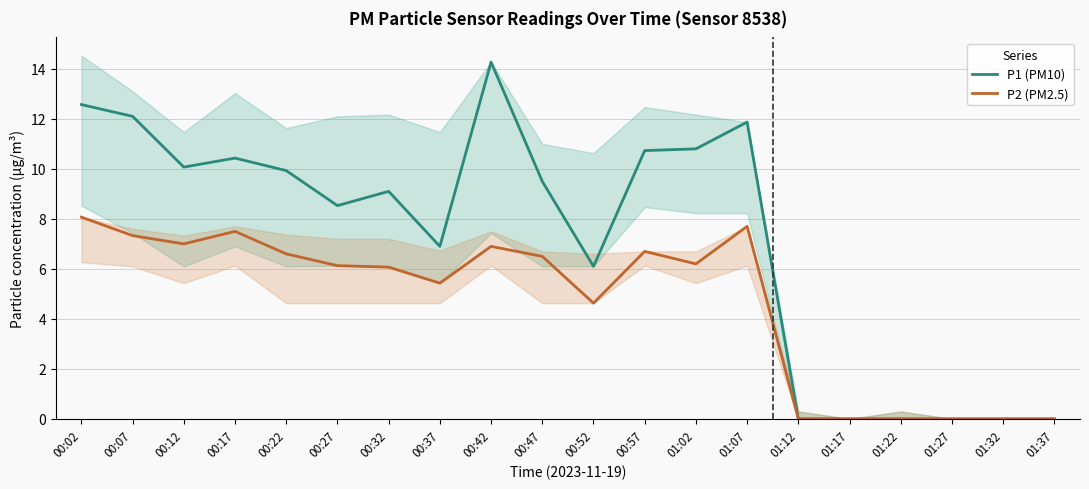

True or false: P1 (PM10) has a value of 0.0 at 01:22.

True